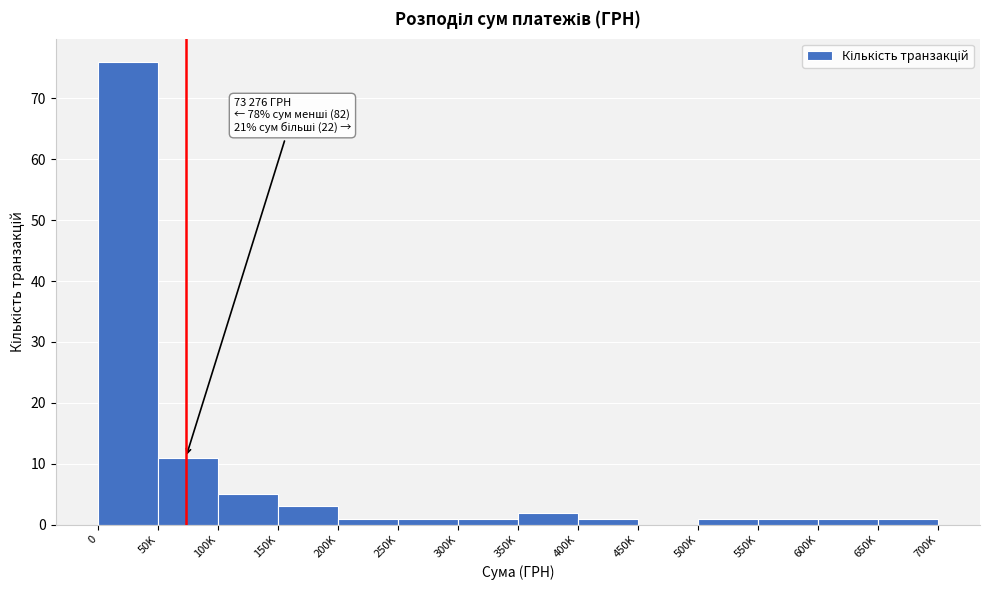

Reading left to right, transcribe all the data shown in this chart.

0=76	50K=11	100K=5	150K=3	200K=1	250K=1	300K=1	350K=2	400K=1	450K=0	500K=1	550K=1	600K=1	650K=1